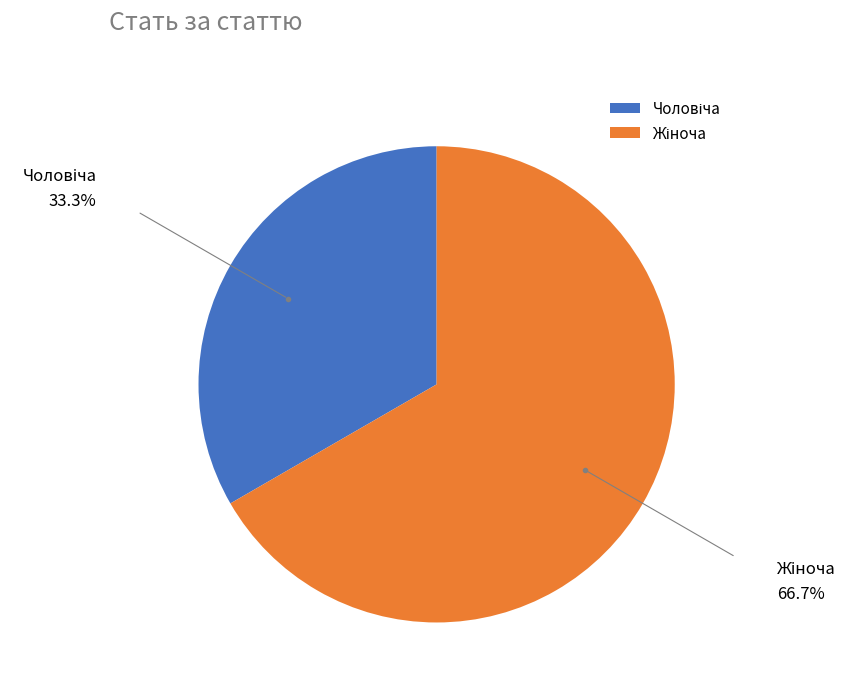

Is there any slice that represents more than half of the pie?

Yes